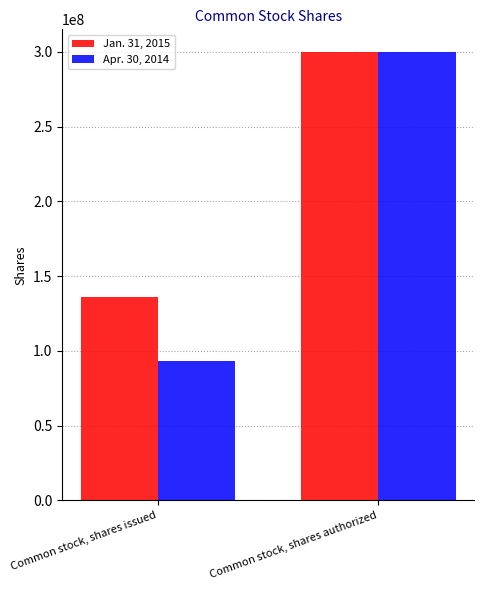

At which category is the sum across all series the highest?

Common stock, shares authorized